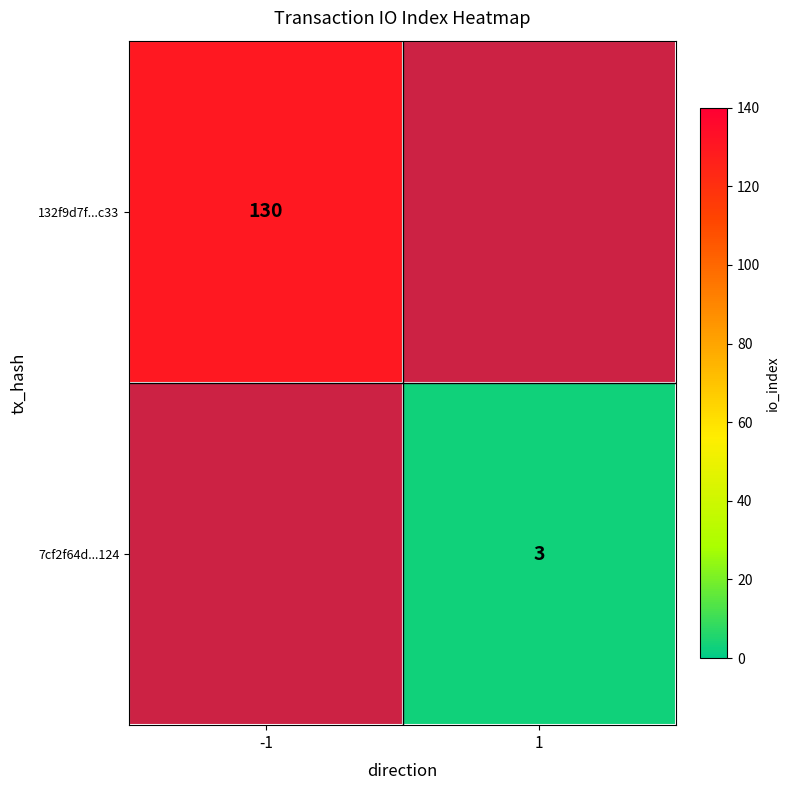

Is it true that 132f9d7f...c33 equals 81 at -1?

False